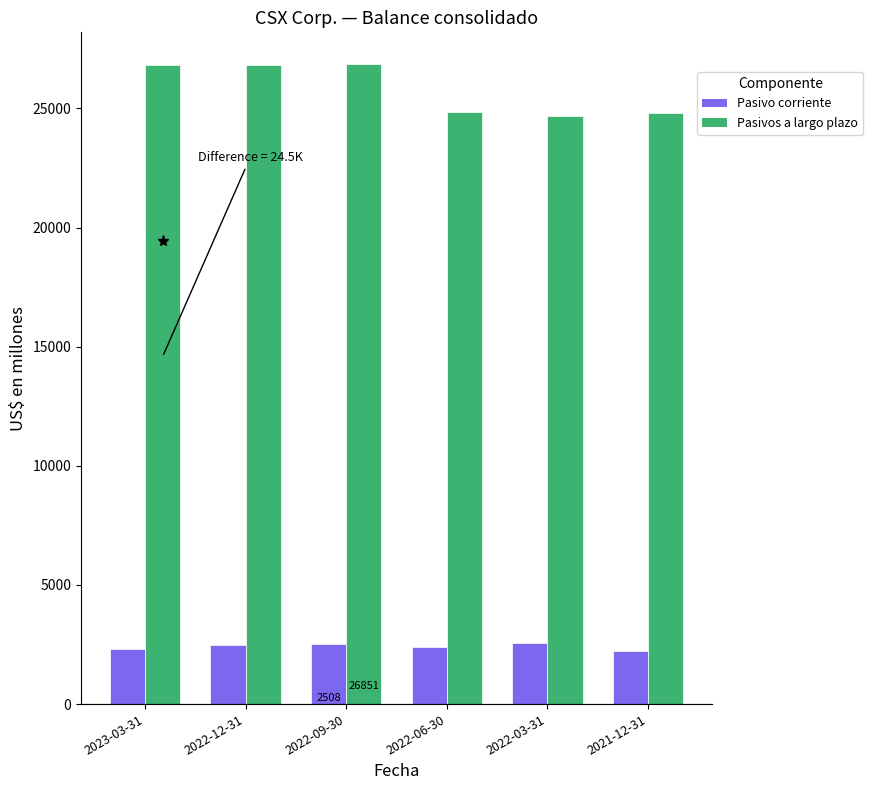

List the series in order of their overall mean, highest first.

Pasivos a largo plazo, Pasivo corriente